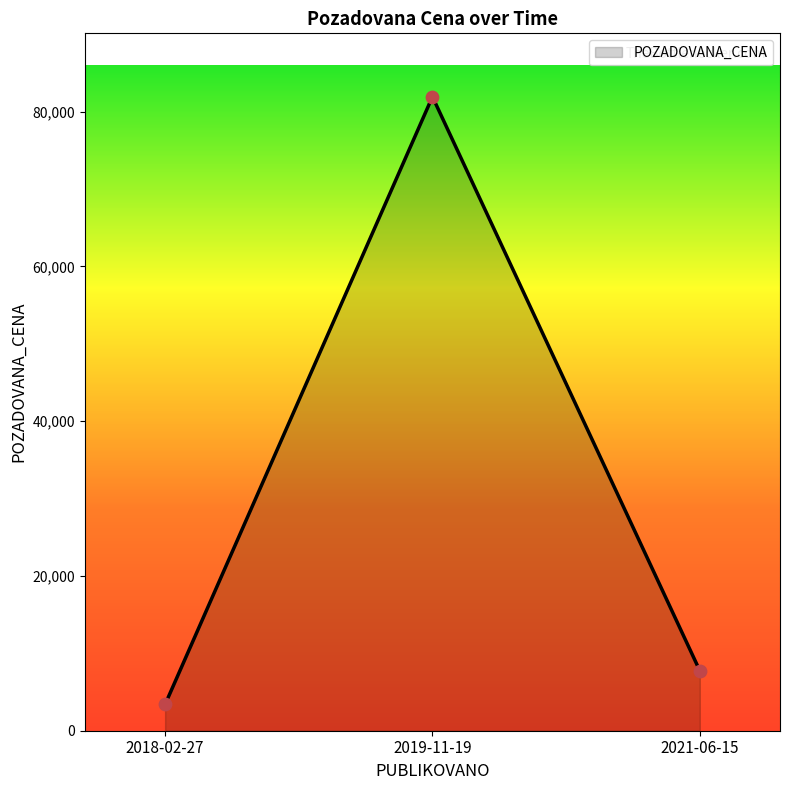

What is the ratio of the value at 2019-11-19 to the value at 2018-02-27?

24.1